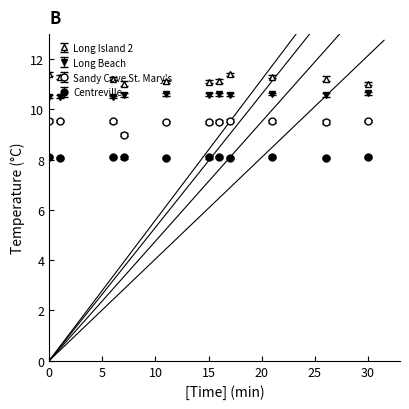

Is it true that Long Beach equals 10.6 at 00:21?

True